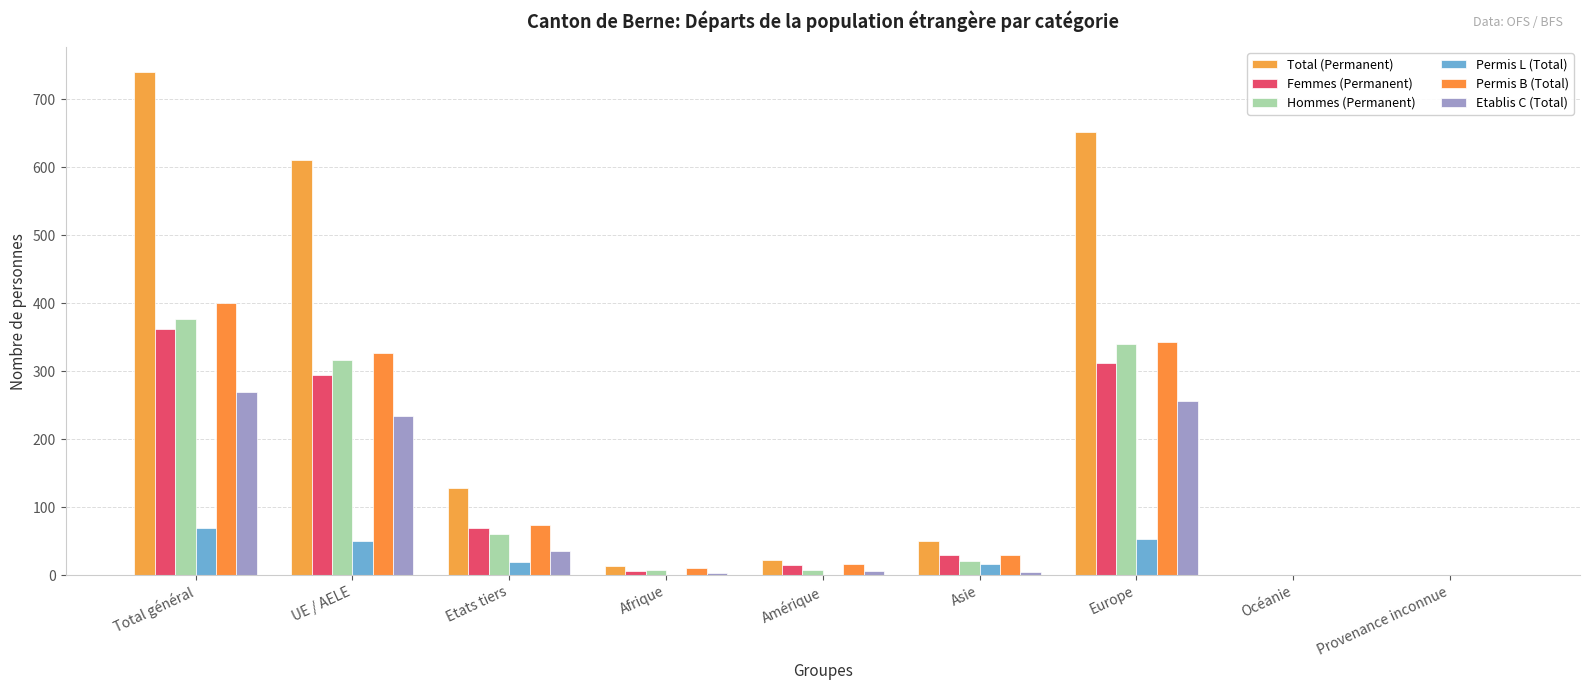

What is the spread (max minus min) of values at Europe?

599